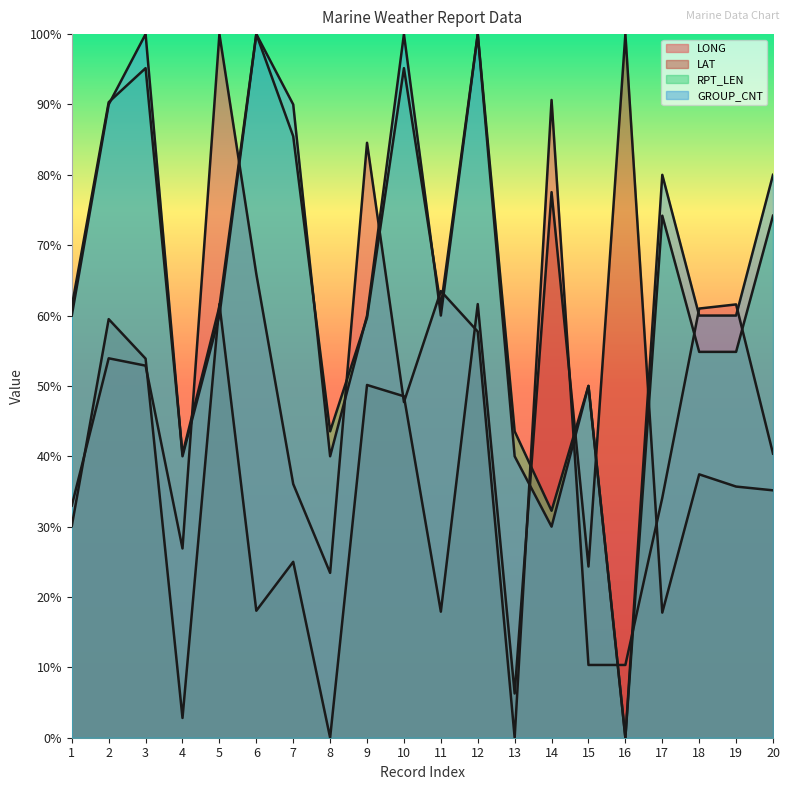

Is it true that GROUP_CNT equals 101.4 at 18?

False